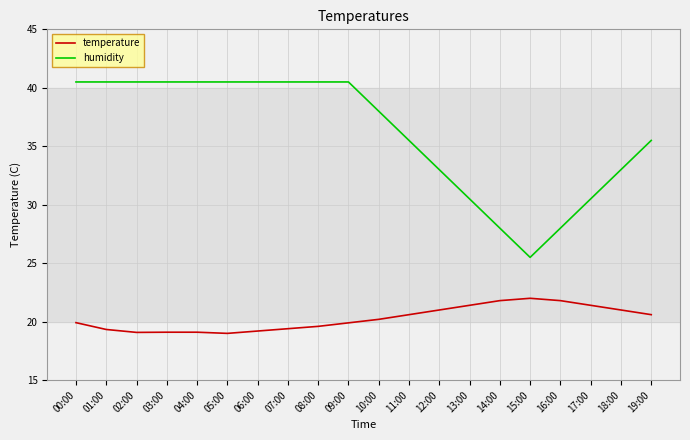

What is the lowest value of the temperature series?

19.0